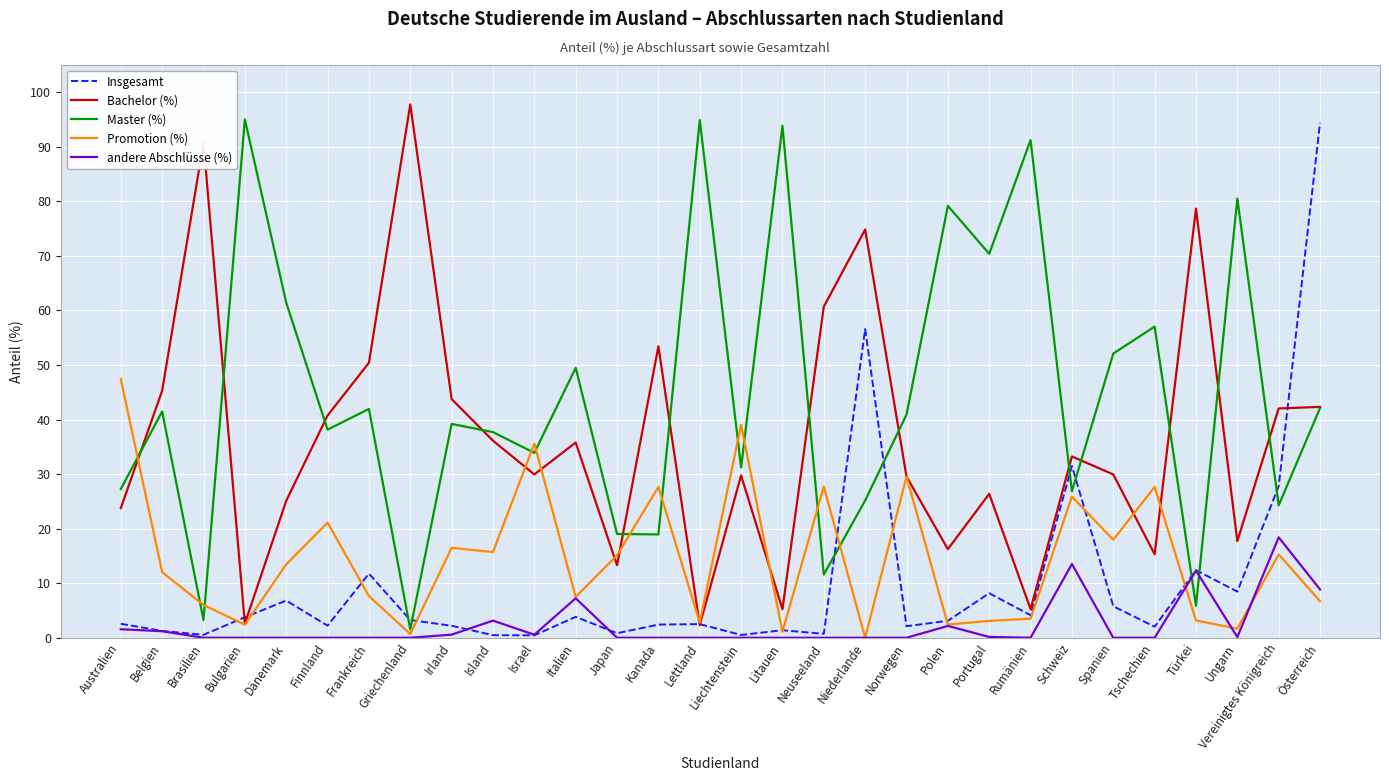

What is the maximum value for Insgesamt?

94.4